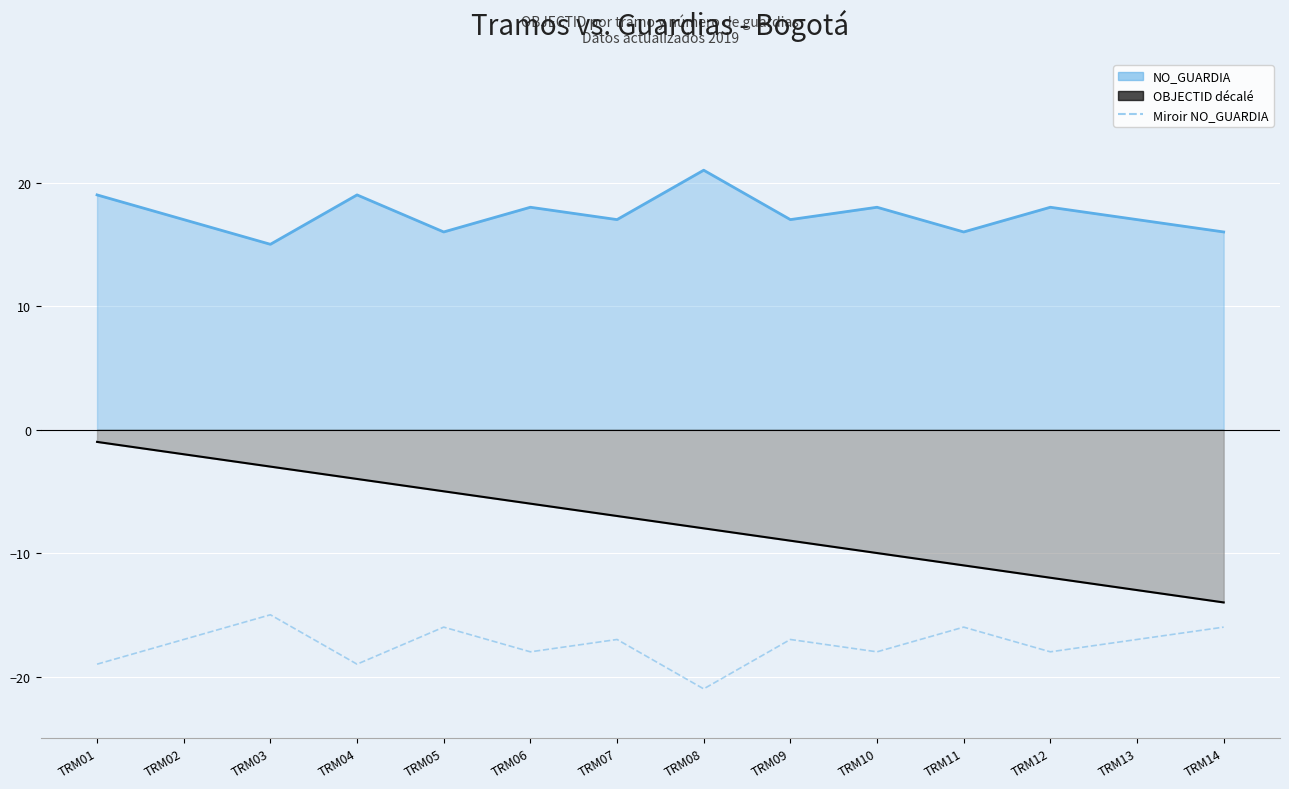

In Miroir NO_GUARDIA, how many points are higher than both neighbors (excluding endpoints)?

5